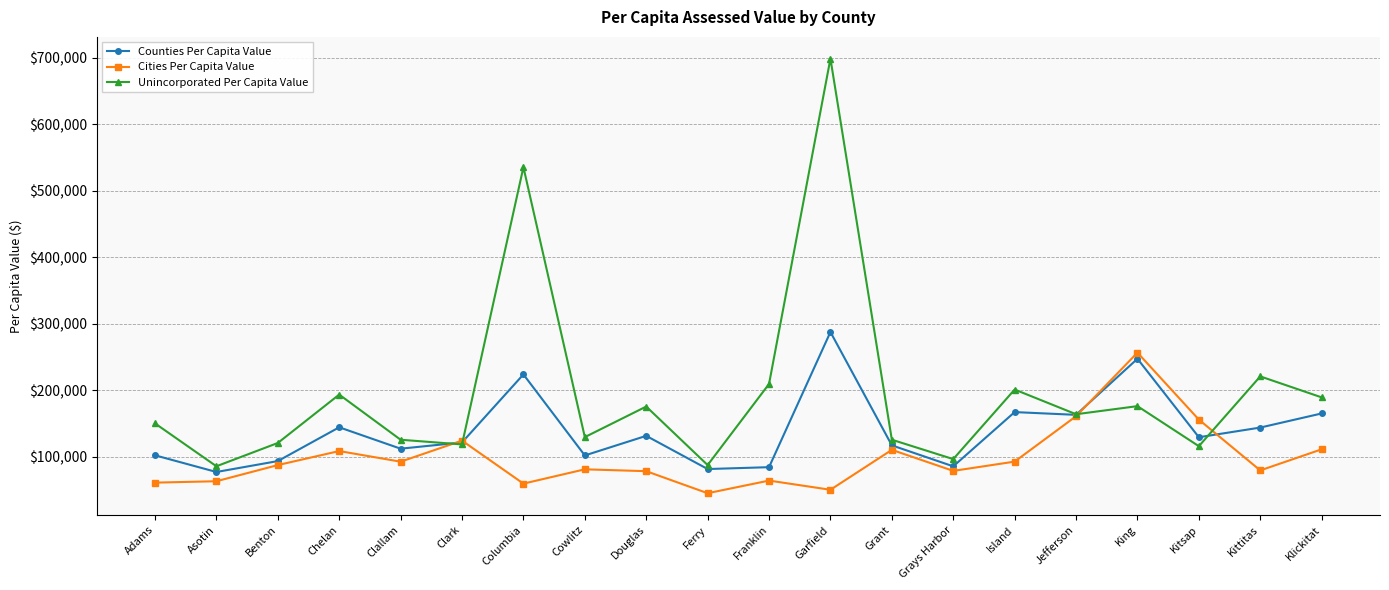

What value does the Counties Per Capita Value series have at Asotin?

77031.8